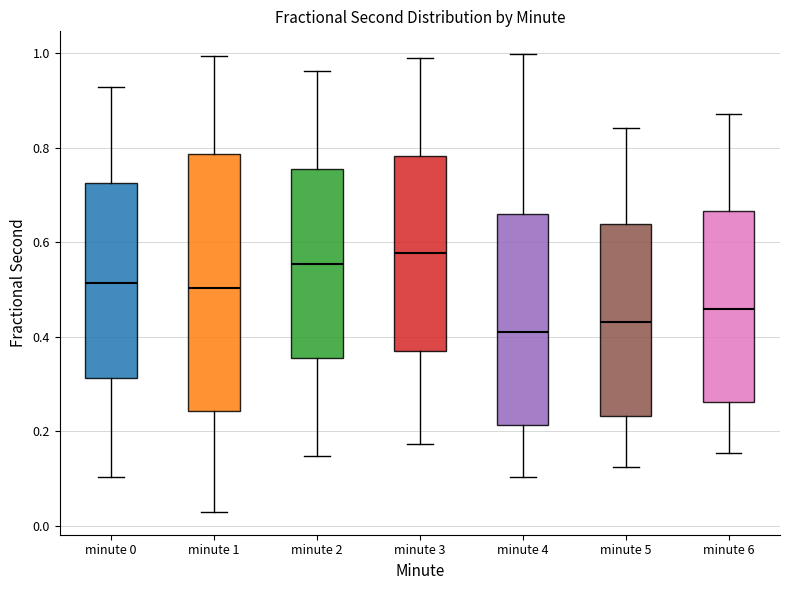

Where does the lower whisker of the box for minute 3 end on the y-axis? The values are not printed on the chart, so give them approximately, as read against the axis.

0.18